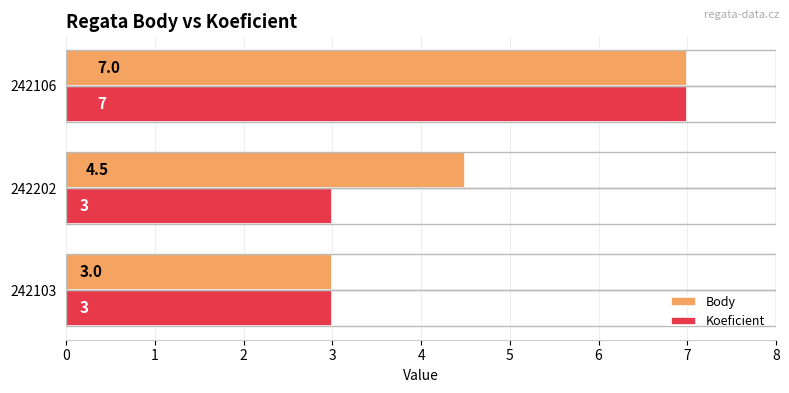

What is the difference between the maximum and minimum values in the Body series?

4.0